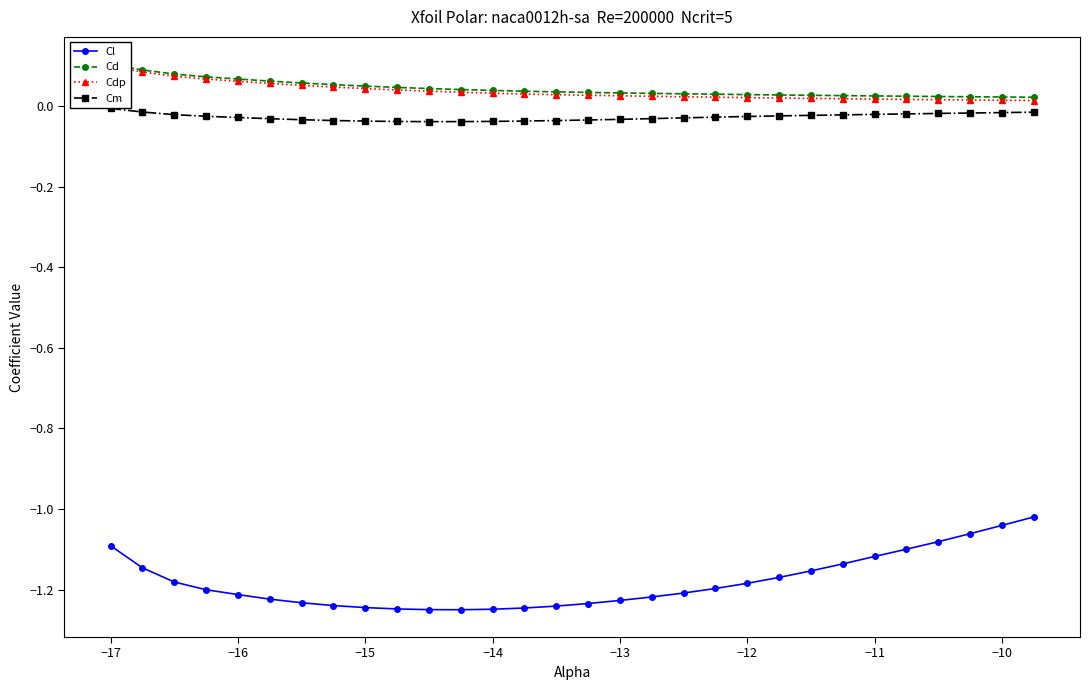

True or false: Cm and Cd intersect in this chart.

False